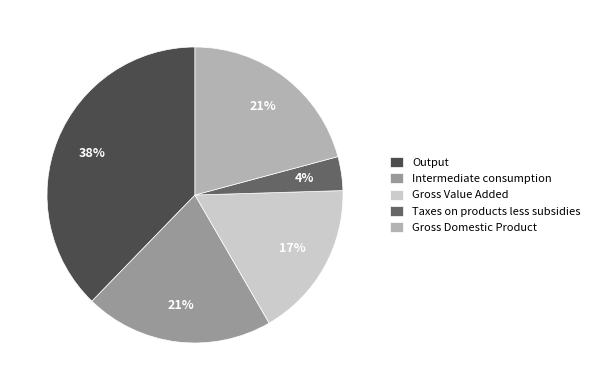

The Intermediate consumption slice represents 21% of the pie. True or false?

True